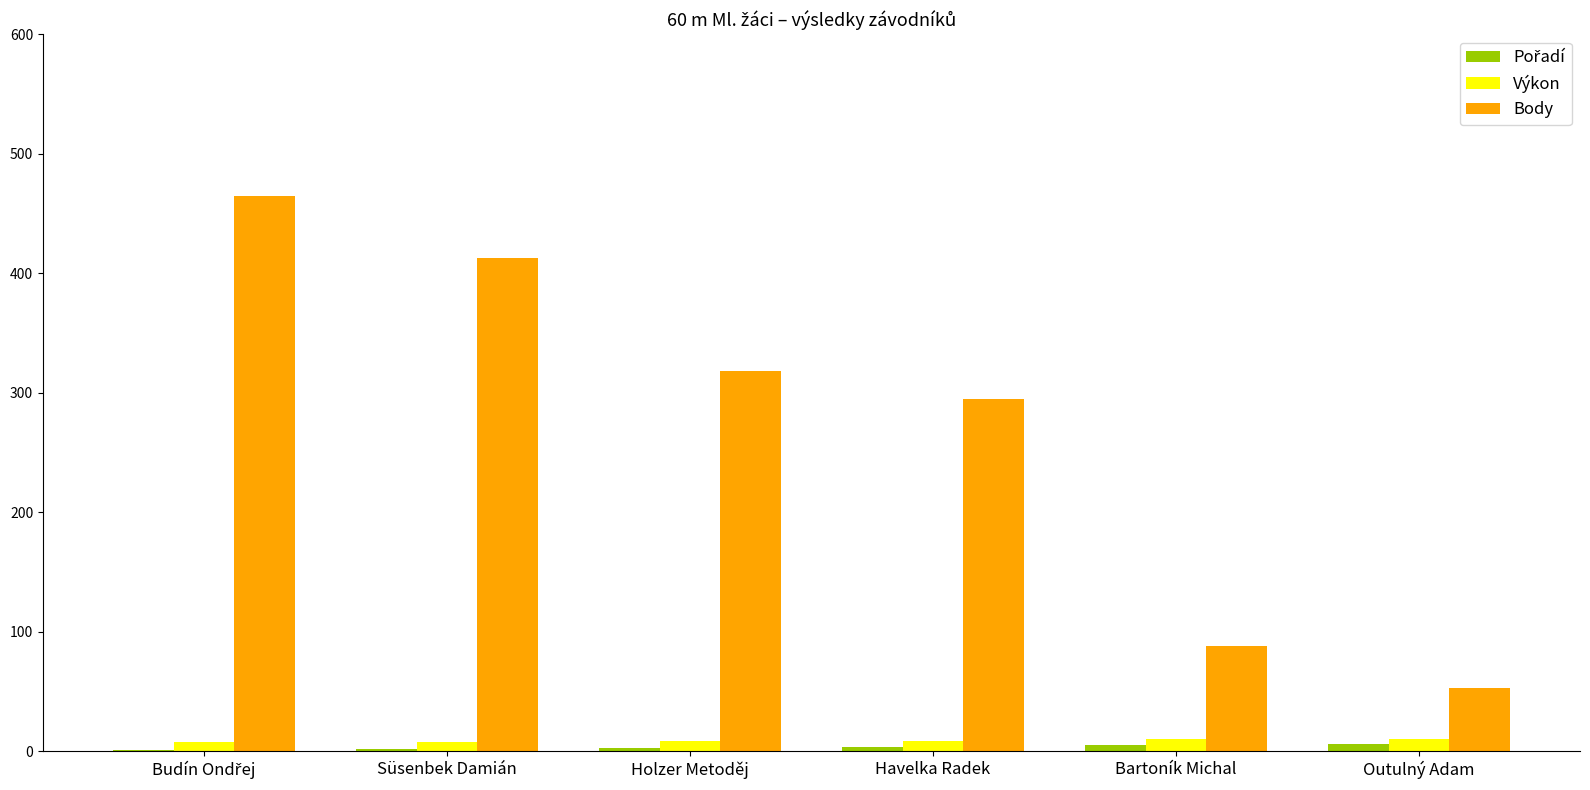

The value of Body at Bartoník Michal is 23.2. True or false?

False